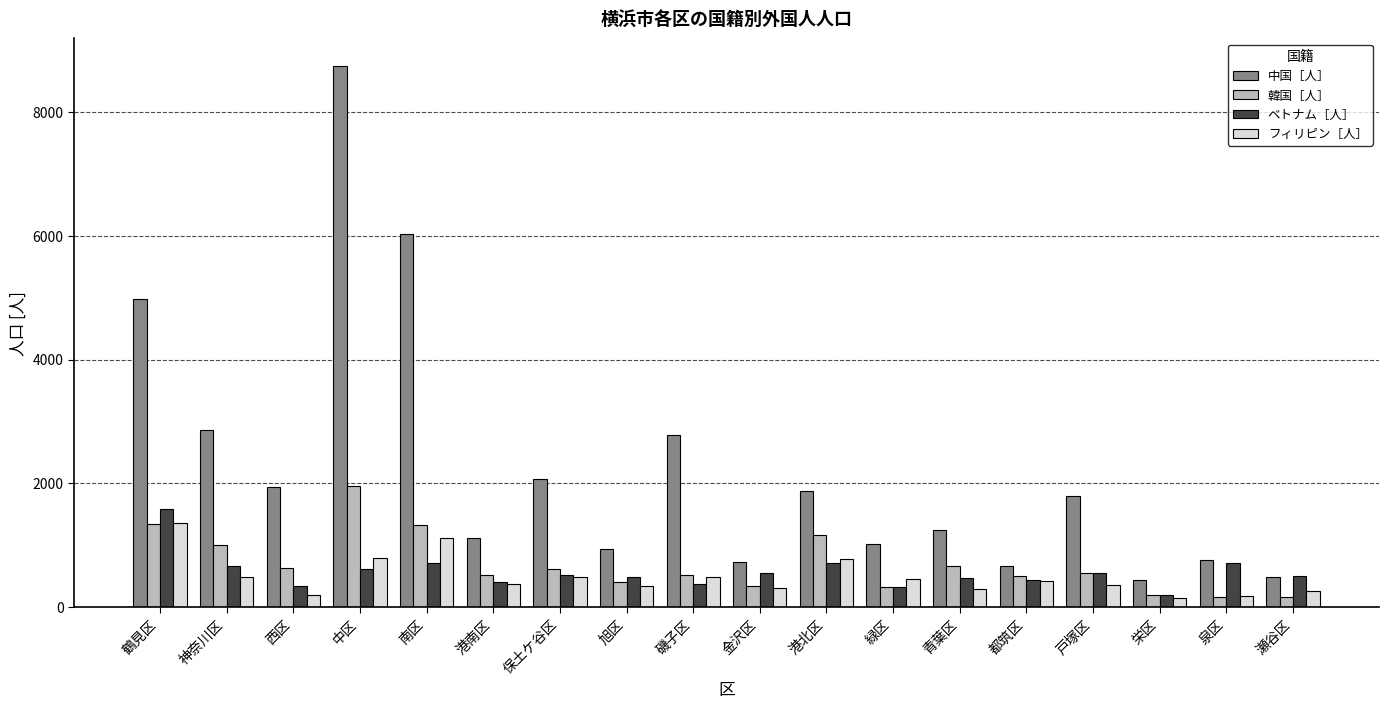

Which category has the highest value in the 中国［人］ series?

中区